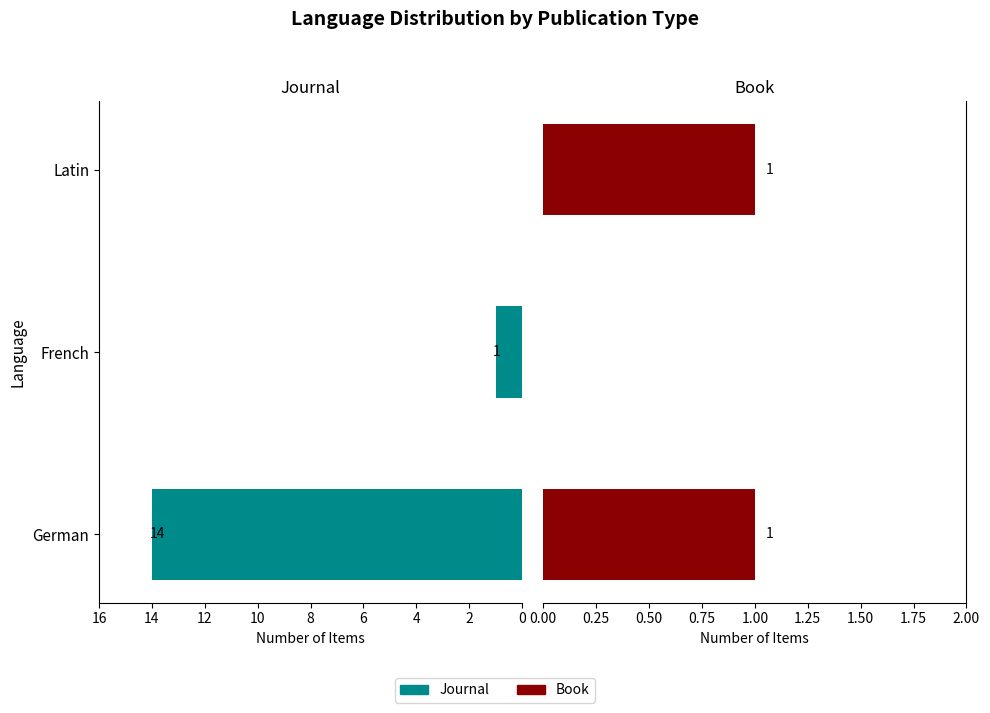

How many positive values does the Book series have?

2